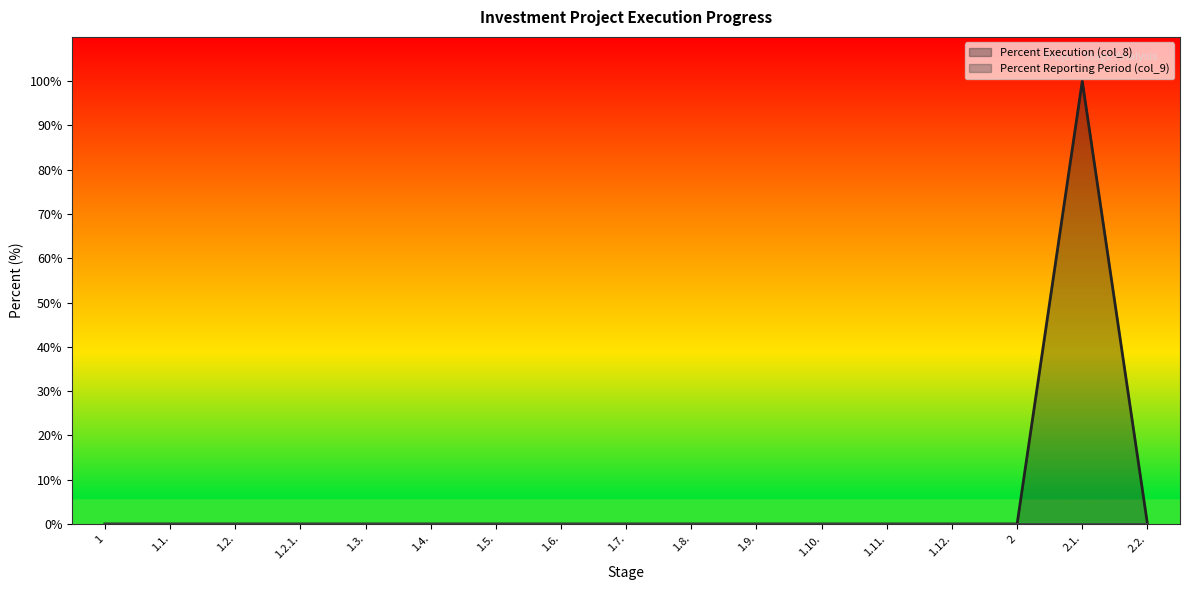

What is the label of the 5th point from the right?

1.11.